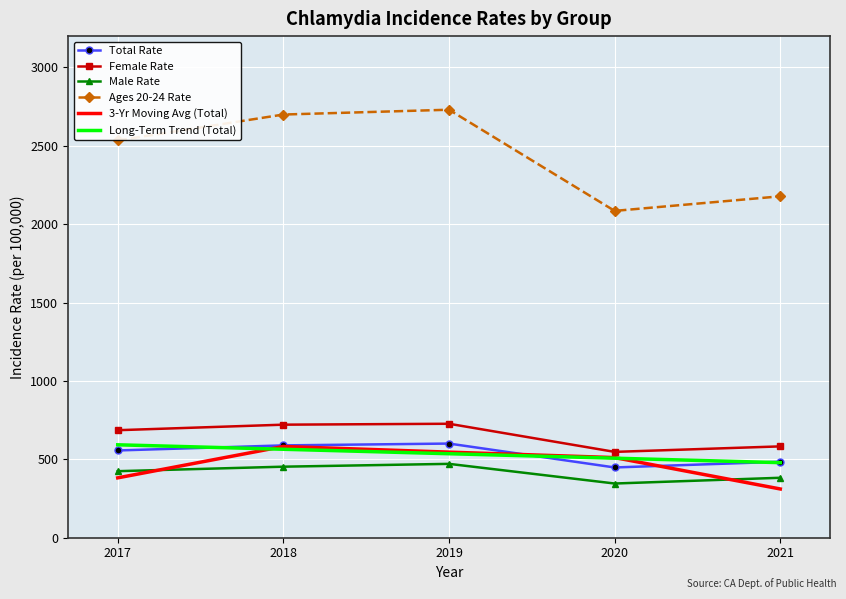

What is the maximum value for Long-Term Trend (Total)?

592.8